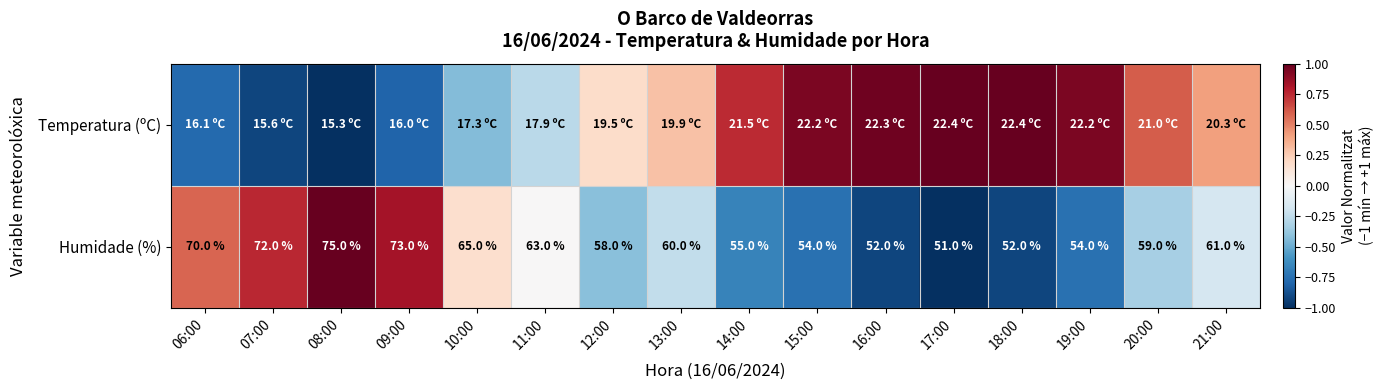

How many values in the Humidade (%) series are below 60?

8